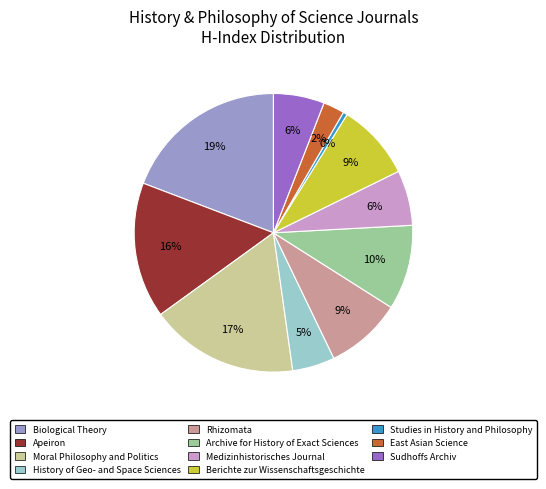

Is there any slice that represents more than half of the pie?

No